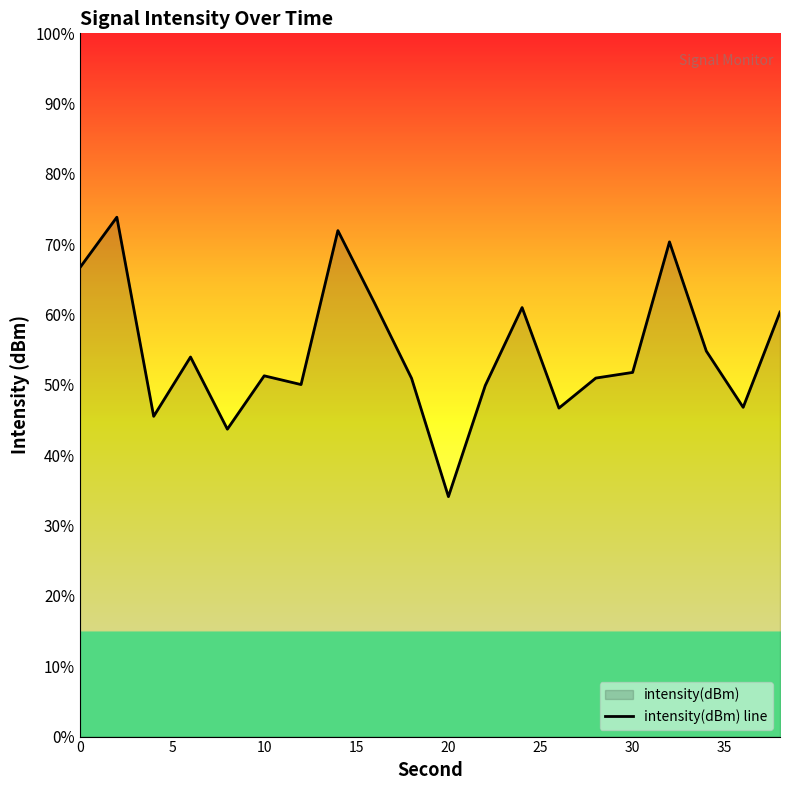

What is the sum of all values?

-2390.4